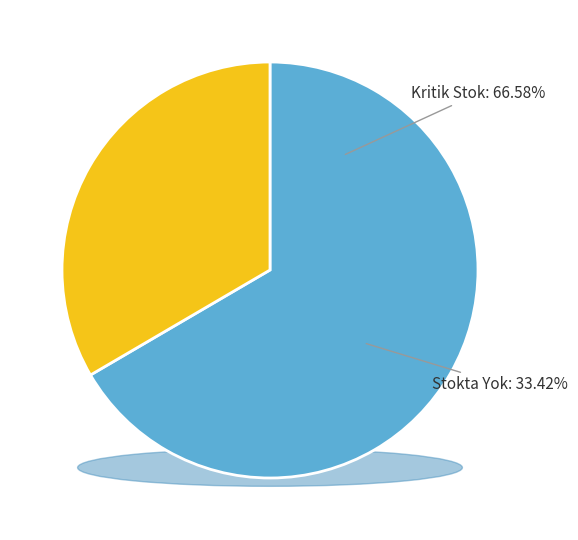

To the nearest percent, what is the difference between the Stokta Yok and Kritik Stok slice percentages?

33%